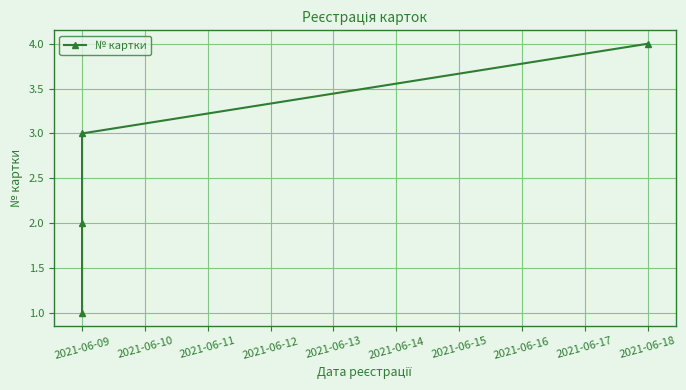

How many lines are shown in the chart?

1